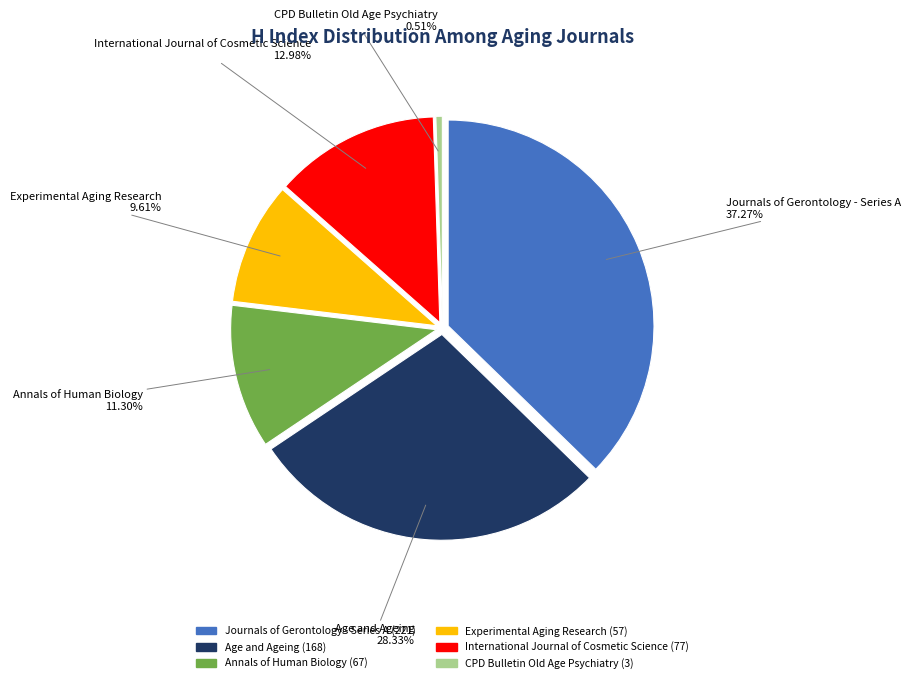

What percentage do International Journal of Cosmetic Science and Journals of Gerontology - Series A together represent?

50.3%